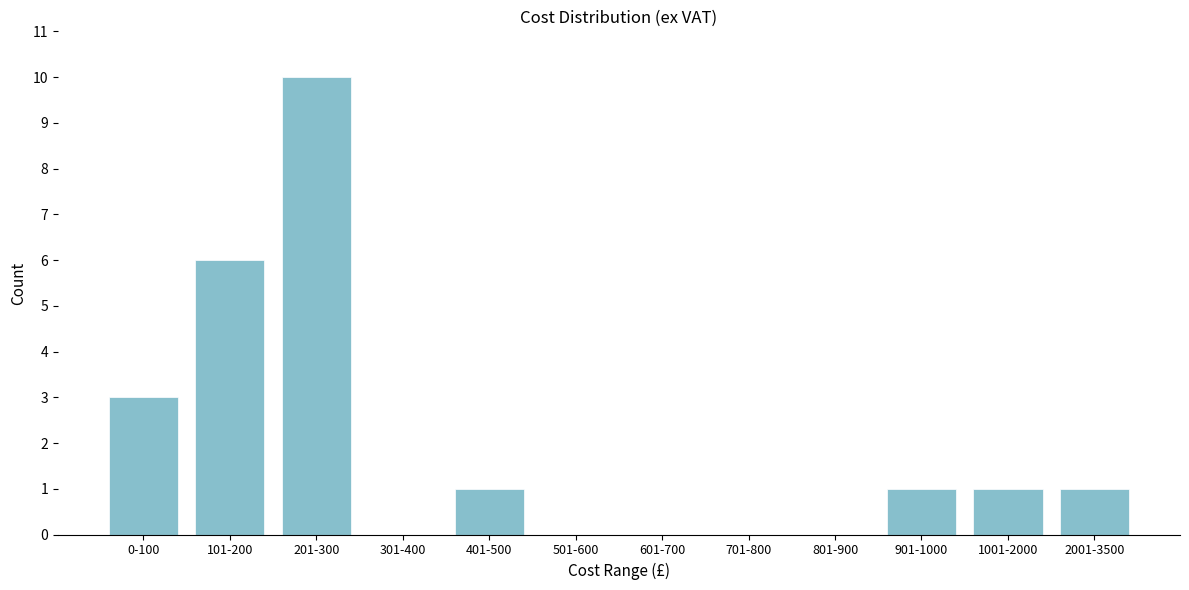

Reading right to left, what are all the values shown in this chart?

2001-3500=1	1001-2000=1	901-1000=1	801-900=0	701-800=0	601-700=0	501-600=0	401-500=1	301-400=0	201-300=10	101-200=6	0-100=3